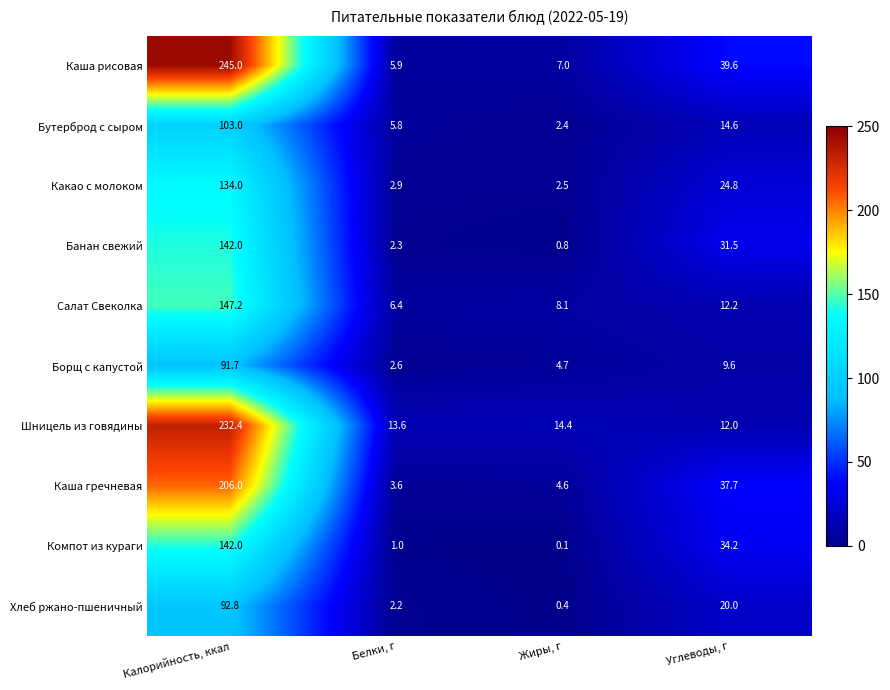

What is the sum of the Компот из кураги values at Калорийность, ккал and Углеводы, г?

176.2